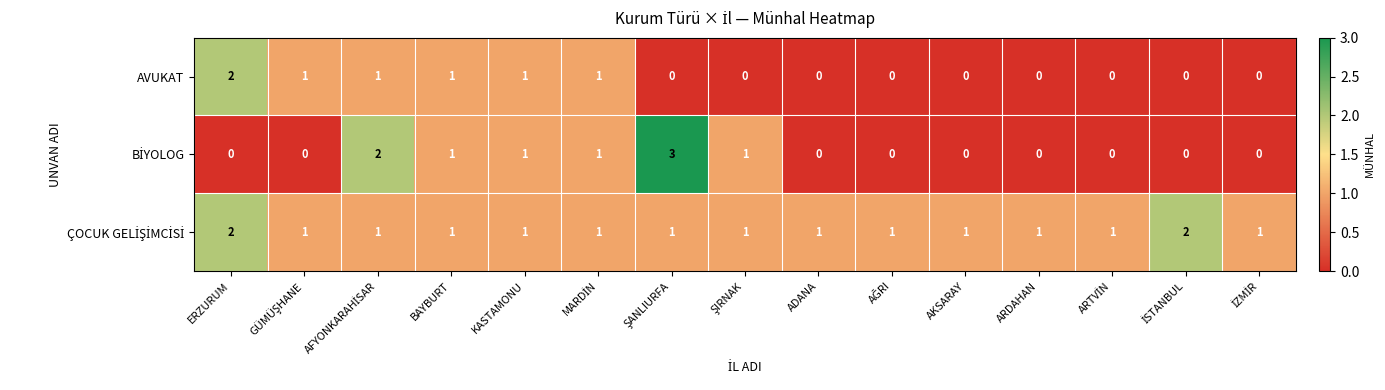

What is the sum of all AVUKAT values?

7